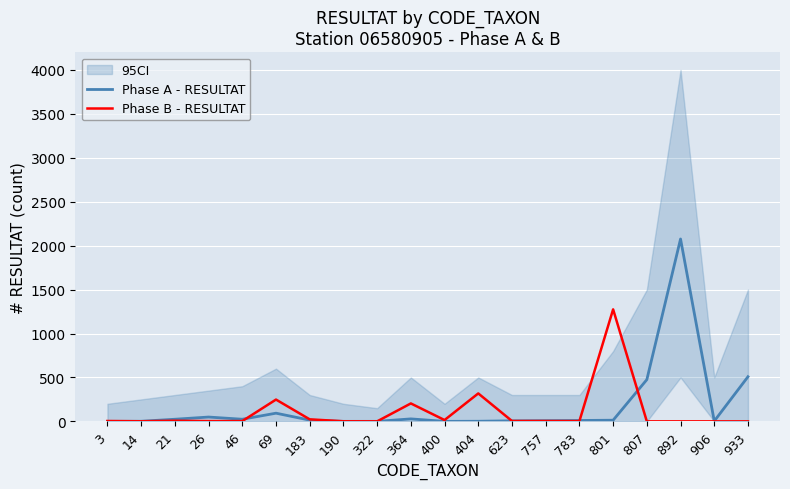

Where is the first local minimum for Phase B - RESULTAT?

14